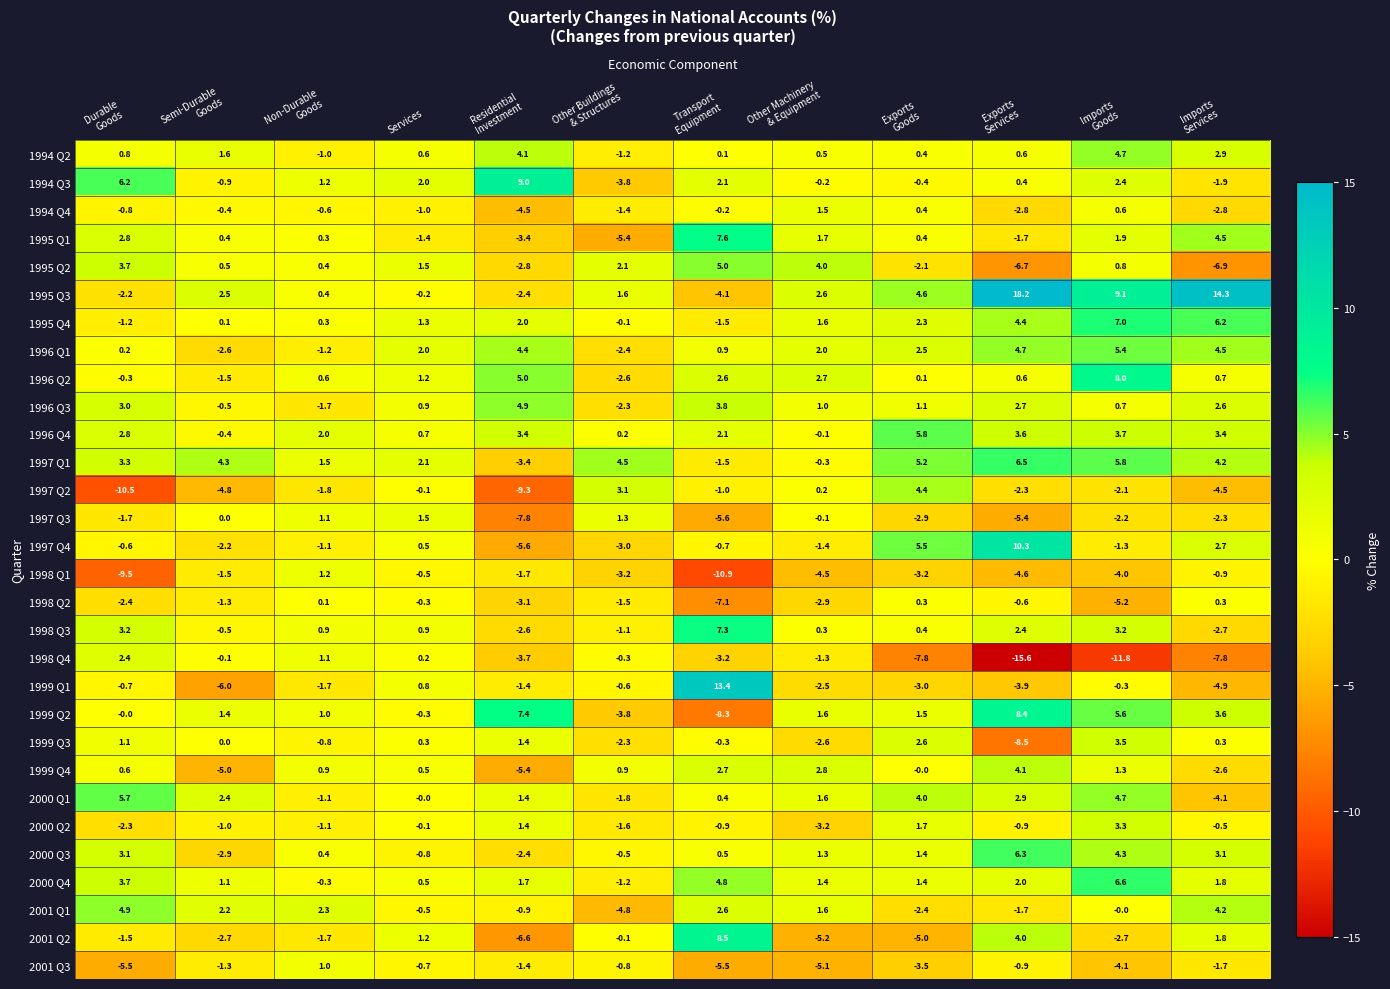

At which category is the sum across all series the highest?

Imports
Goods